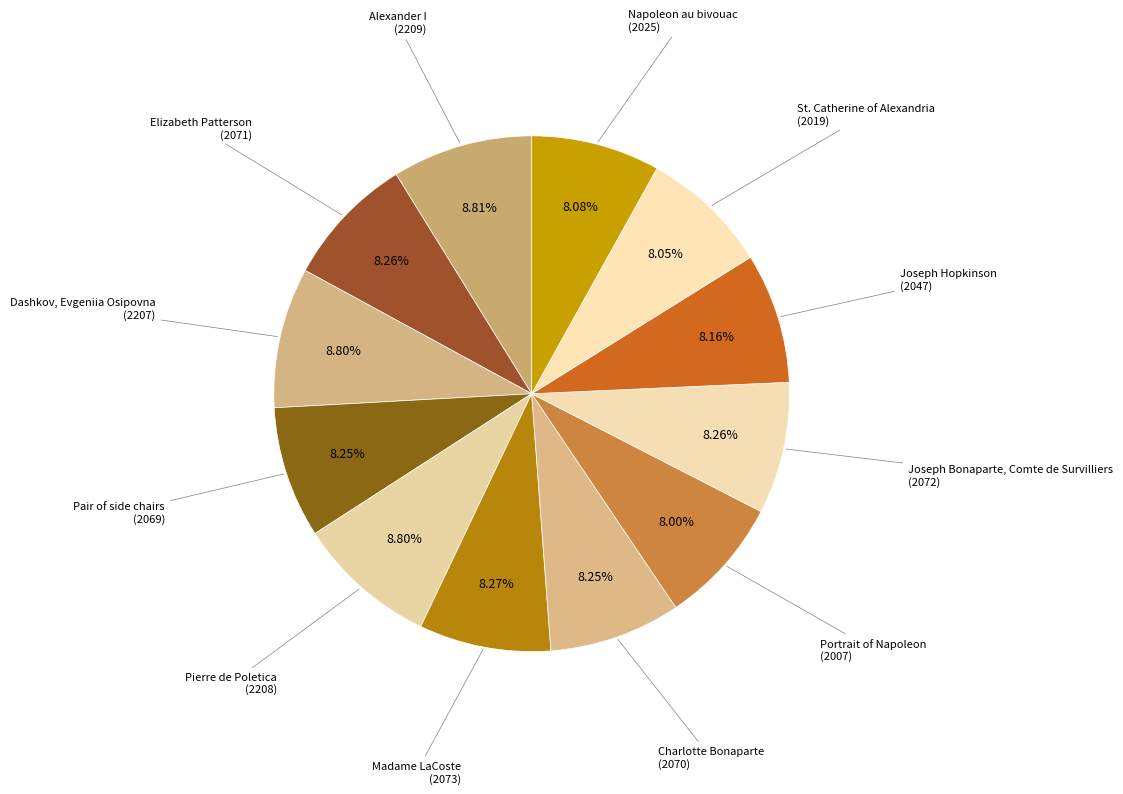

Is there any slice that represents more than half of the pie?

No